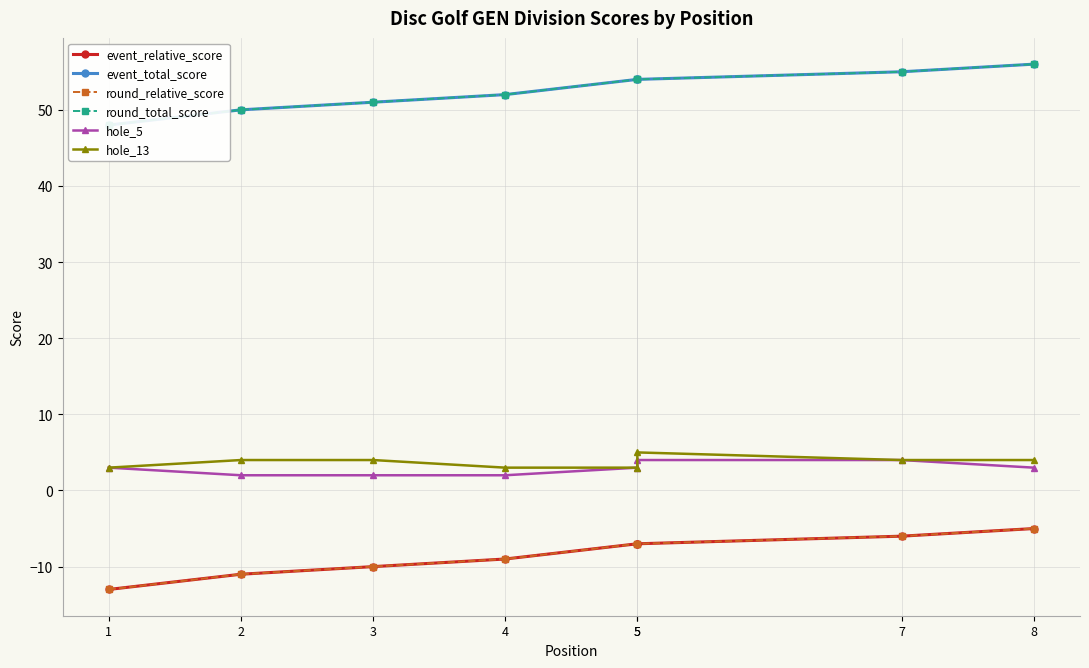

Reading left to right, list all the values displayed in this chart.

event_relative_score: 1=-13	2=-11	3=-10	4=-9	5=-7	5=-7	7=-6	8=-5
event_total_score: 1=48	2=50	3=51	4=52	5=54	5=54	7=55	8=56
round_relative_score: 1=-13	2=-11	3=-10	4=-9	5=-7	5=-7	7=-6	8=-5
round_total_score: 1=48	2=50	3=51	4=52	5=54	5=54	7=55	8=56
hole_5: 1=3	2=2	3=2	4=2	5=3	5=4	7=4	8=3
hole_13: 1=3	2=4	3=4	4=3	5=3	5=5	7=4	8=4